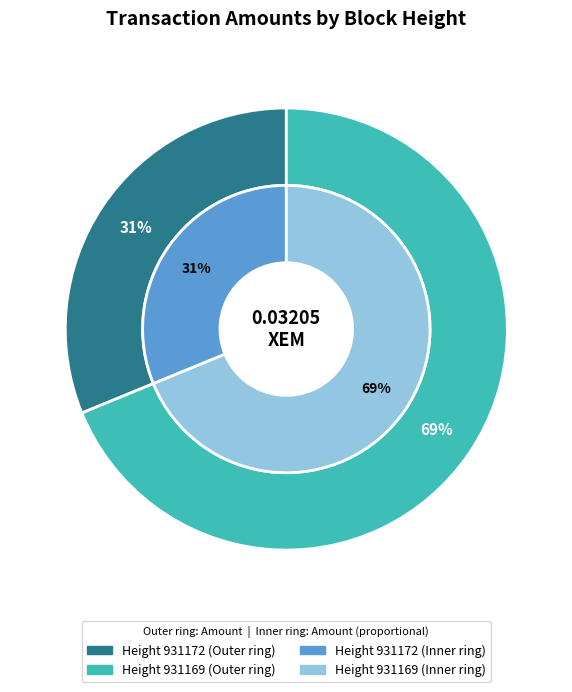

Is it true that 931172 is 45% of the pie?

False